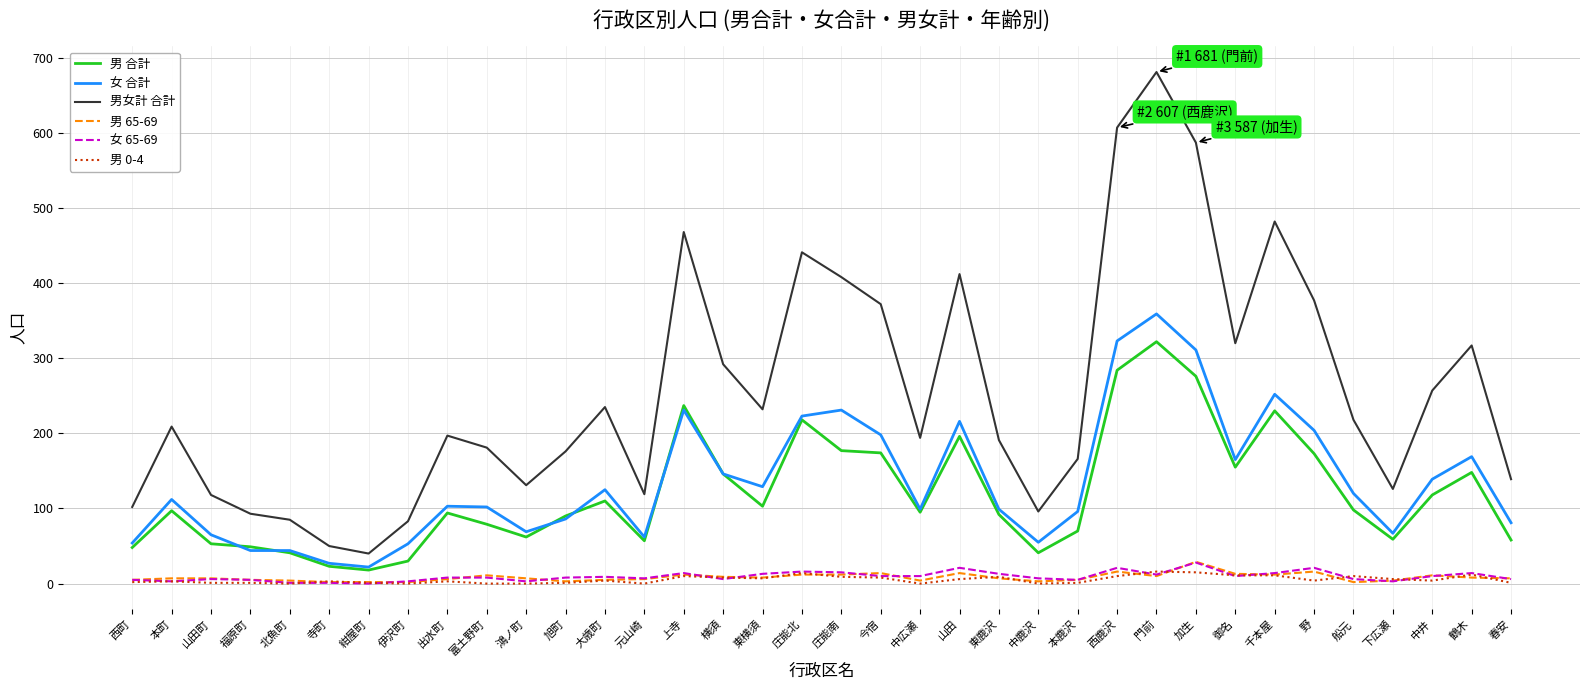

What is the average value of the 男 65-69 series?

8